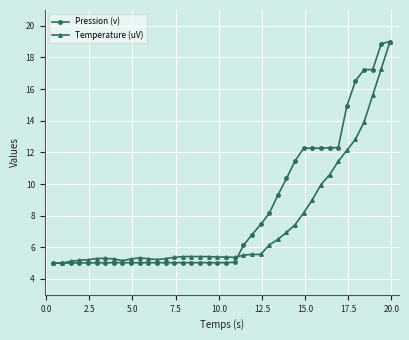

Which series has the largest total across all categories?

Pression (v)